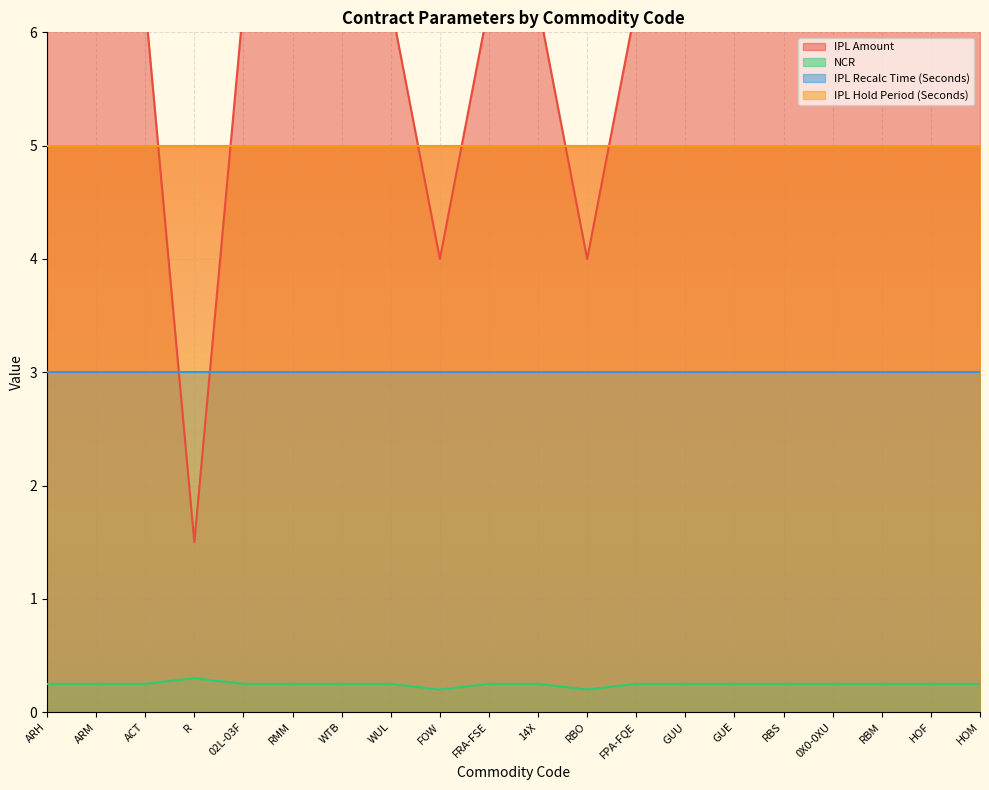

At which category does the chart reach its peak across all series?

ARH